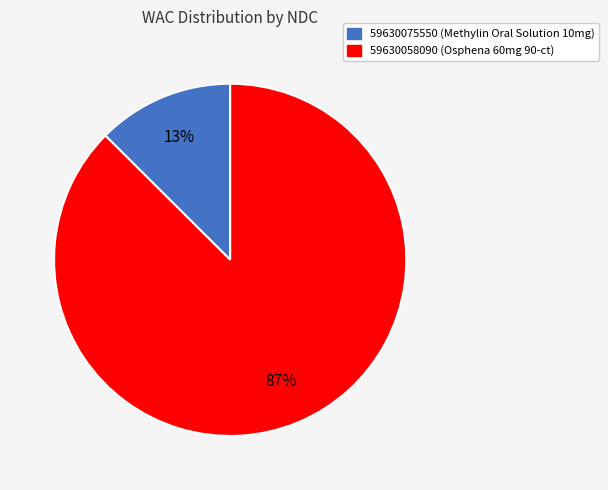

What is the smallest slice in the pie chart?

59630075550